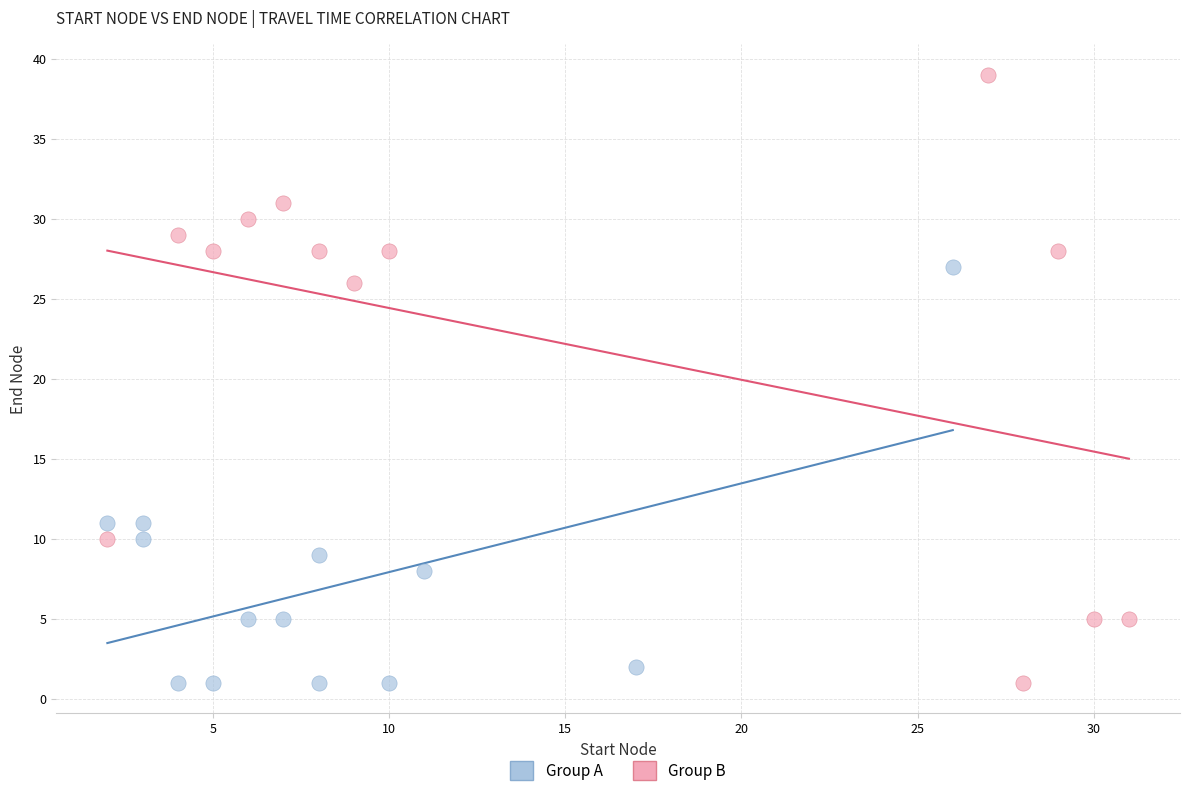

Which series has the largest Y range (max minus min)?

Group B